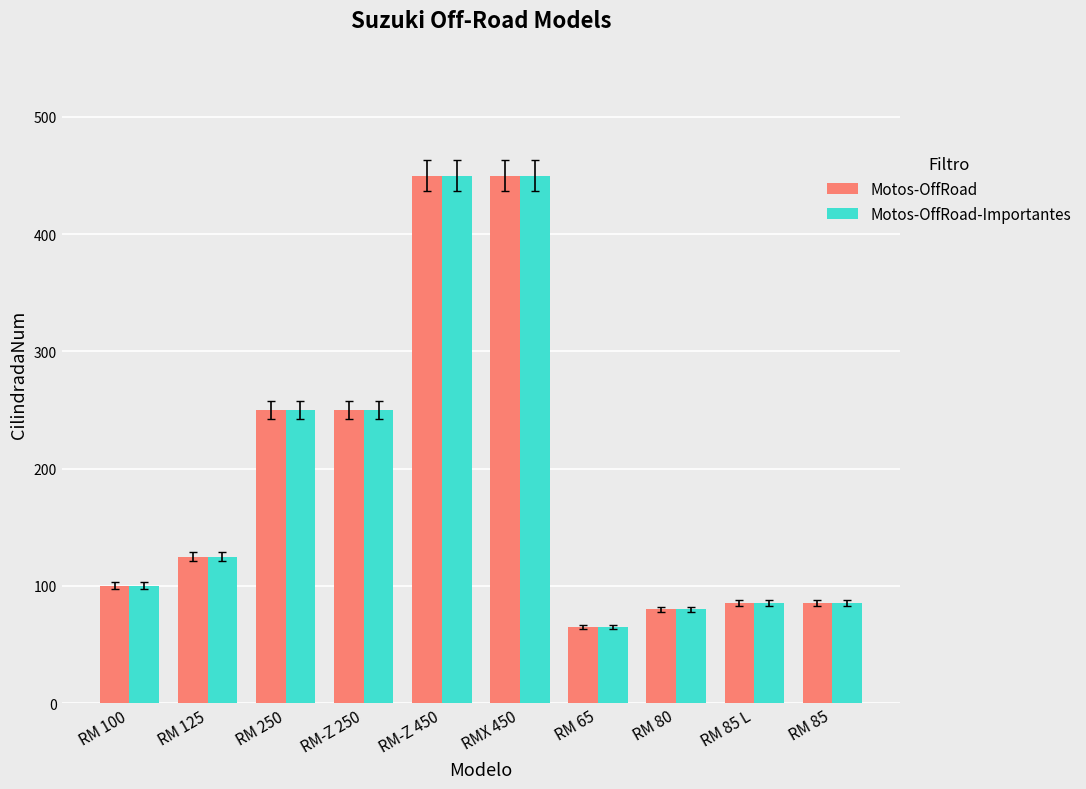

Is the value of Motos-OffRoad-Importantes at RM-Z 450 greater than the value of Motos-OffRoad at RM 80?

Yes